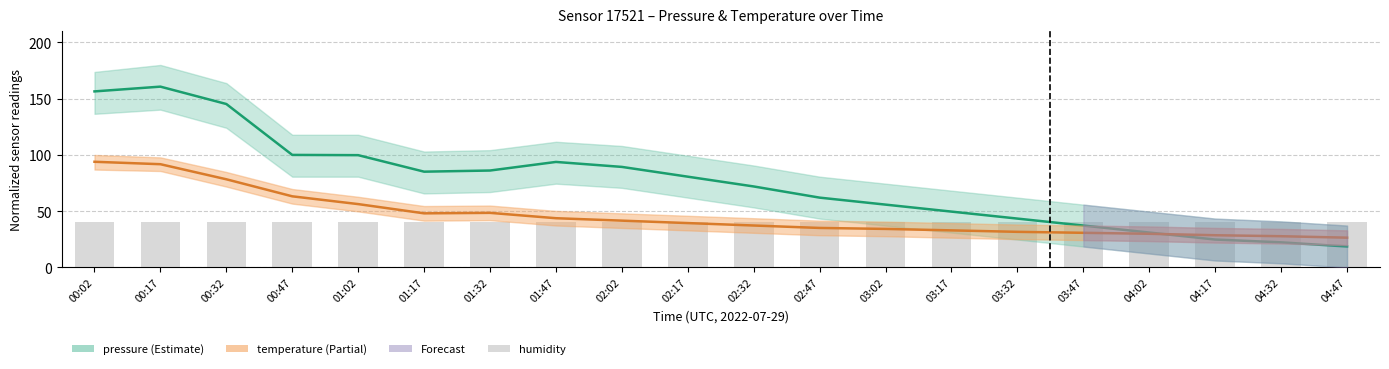

Reading left to right, what are all the values shown in this chart?

pressure: 00:02=156.5	00:17=160.7	00:32=145.3	00:47=100.0	01:02=99.8	01:17=85.1	01:32=86.2	01:47=93.8	02:02=89.4	02:17=80.7	02:32=72.0	02:47=62.1	03:02=55.9	03:17=49.7	03:32=43.4	03:47=37.2	04:02=31.0	04:17=24.8	04:32=22.3	04:47=18.6
temperature: 00:02=93.9	00:17=91.8	00:32=78.4	00:47=63.2	01:02=56.3	01:17=48.1	01:32=48.5	01:47=43.8	02:02=41.6	02:17=39.5	02:32=37.3	02:47=35.1	03:02=34.3	03:17=33.0	03:32=31.7	03:47=30.8	04:02=29.9	04:17=28.6	04:32=27.8	04:47=26.5
humidity: 00:02=40.0	00:17=40.0	00:32=40.0	00:47=40.0	01:02=40.0	01:17=40.0	01:32=40.0	01:47=40.0	02:02=40.0	02:17=40.0	02:32=40.0	02:47=40.0	03:02=40.0	03:17=40.0	03:32=40.0	03:47=40.0	04:02=40.0	04:17=40.0	04:32=40.0	04:47=40.0